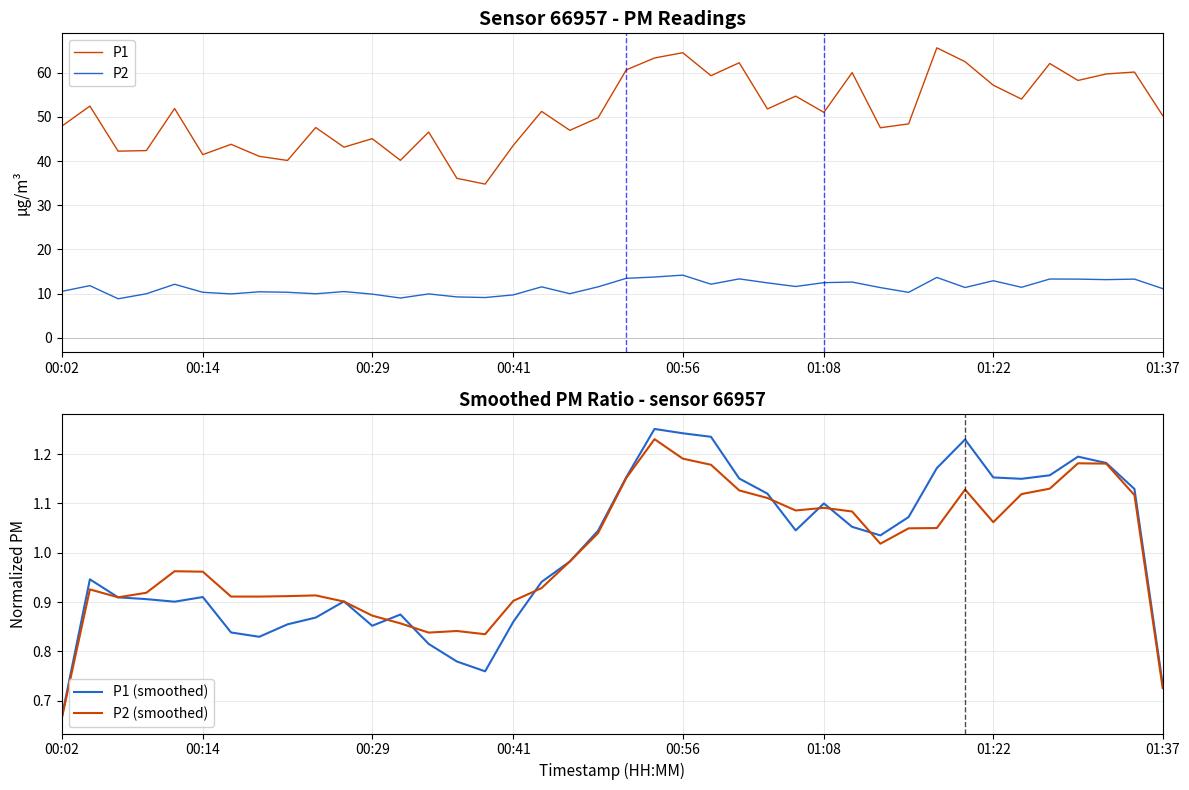

What is the spread (max minus min) of values at 19?

48.8